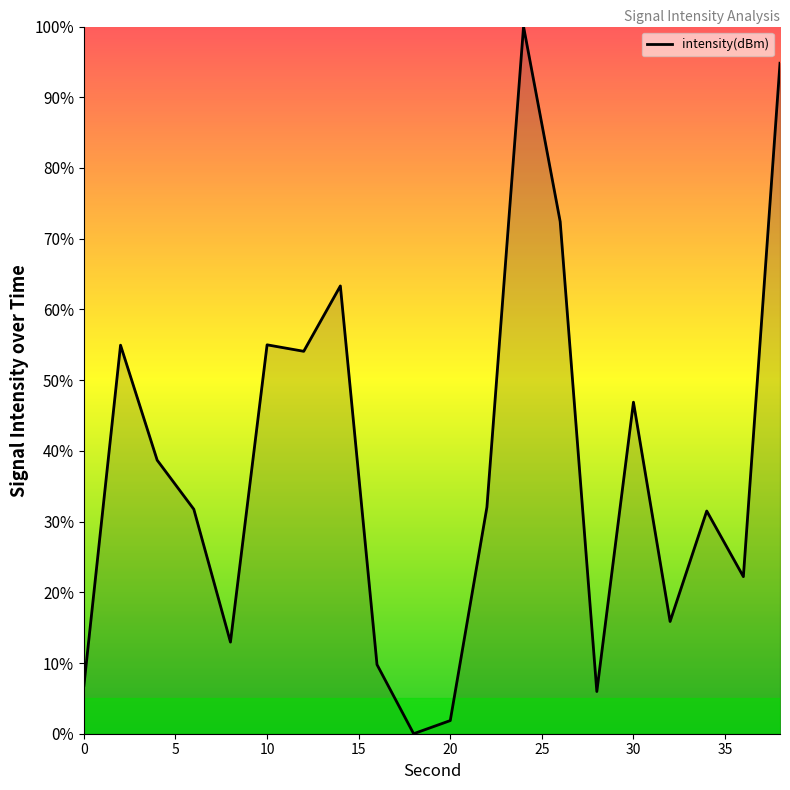

What is the difference between the maximum and minimum values?

100.0